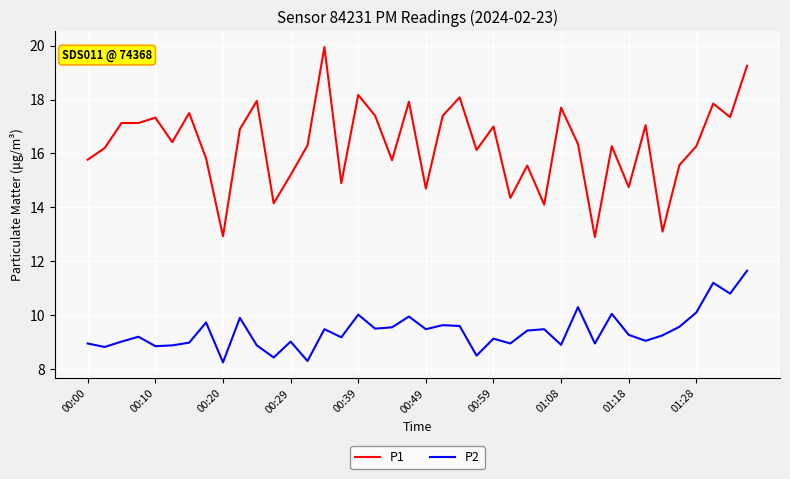

List the series in order of their overall mean, highest first.

P1, P2